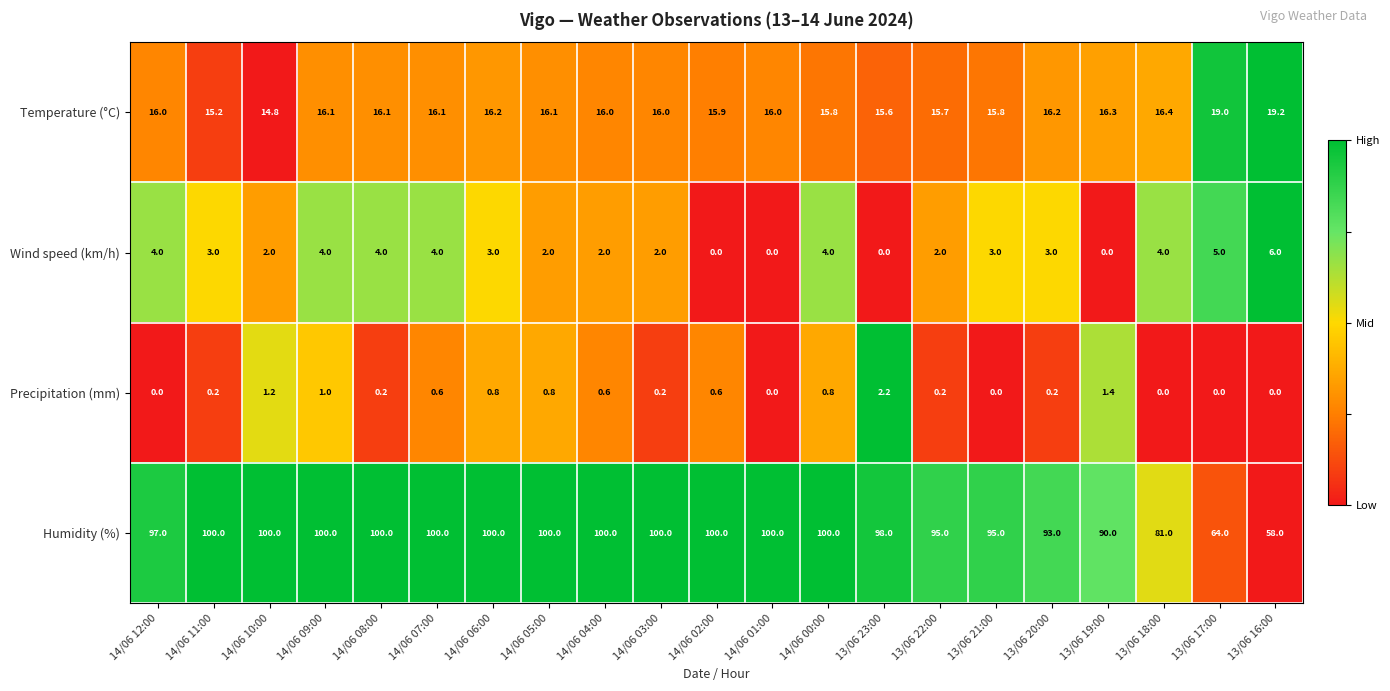

True or false: Humidity (%) has a value of 100.0 at 14/06 03:00.

True